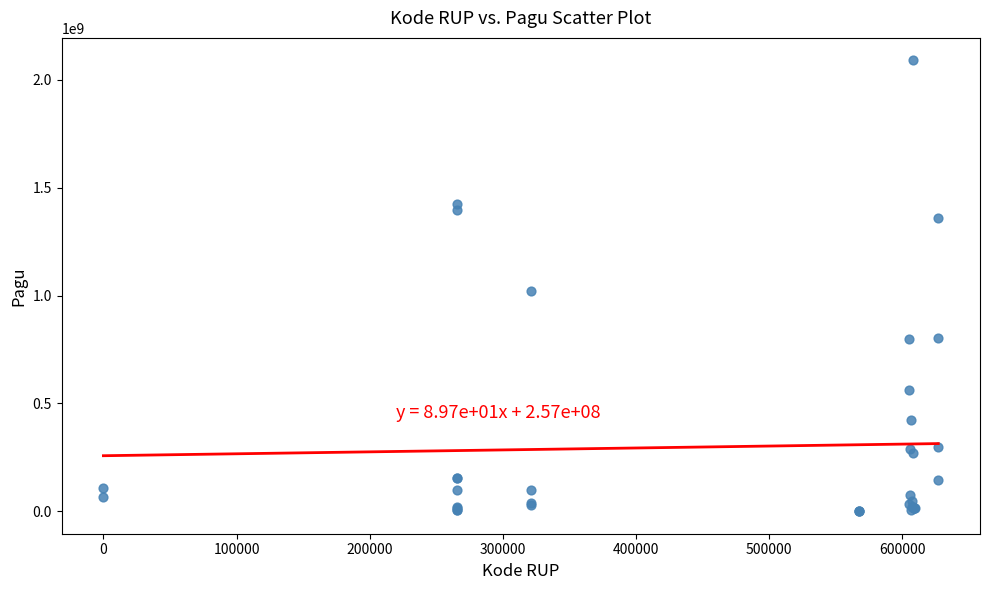

What Y value in the scatter plot is closest to 1045173875?

1020000000